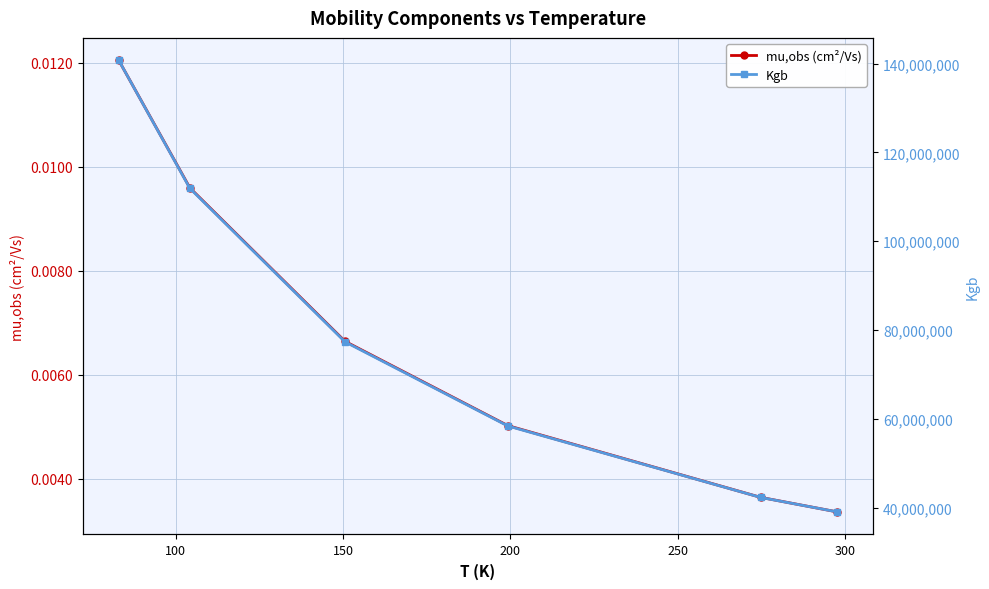

Is it true that Kgb equals 245964822.2 at 50?

False